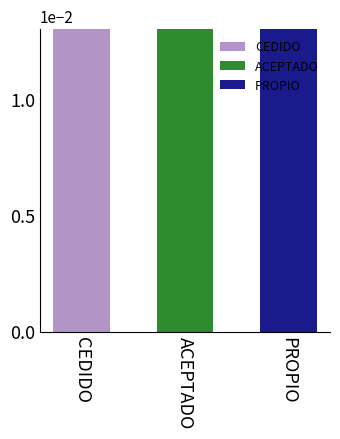

Which category has the highest value across all series?

ACEPTADO